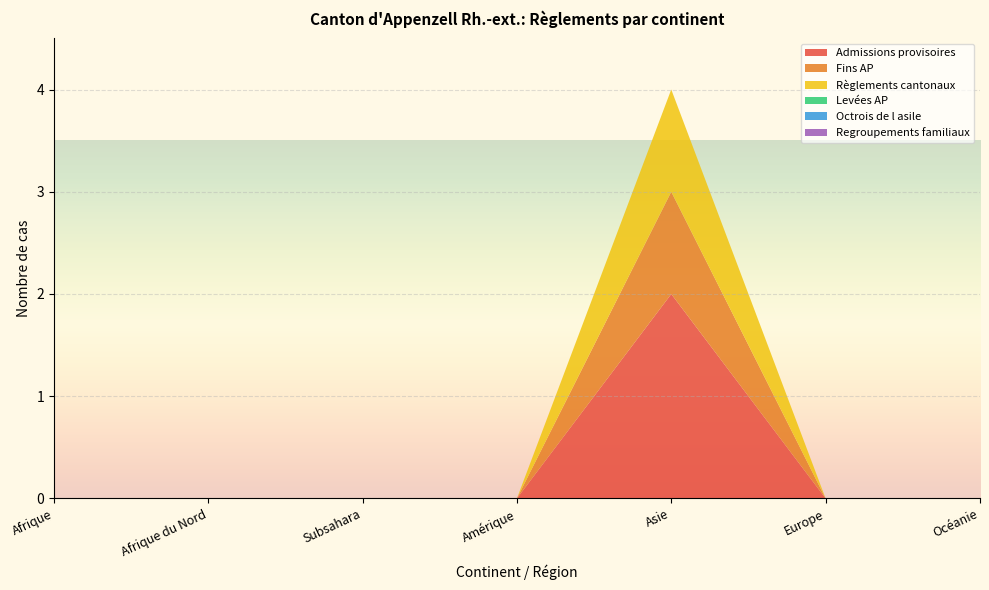

Reading left to right, extract all data points from this chart.

Admissions provisoires: 0	0	0	0	2	0	0
Fins AP: 0	0	0	0	1	0	0
Règlements cantonaux: 0	0	0	0	1	0	0
Levées AP: 0	0	0	0	0	0	0
Octrois de l asile: 0	0	0	0	0	0	0
Regroupements familiaux: 0	0	0	0	0	0	0